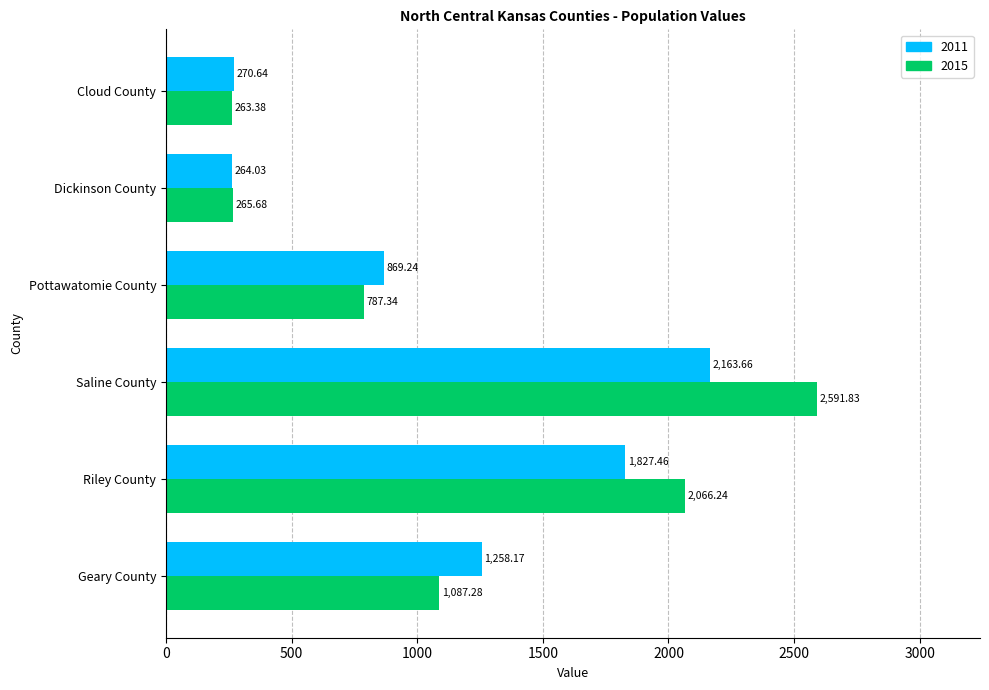

How many values in the 2011 series are below 1258?

3